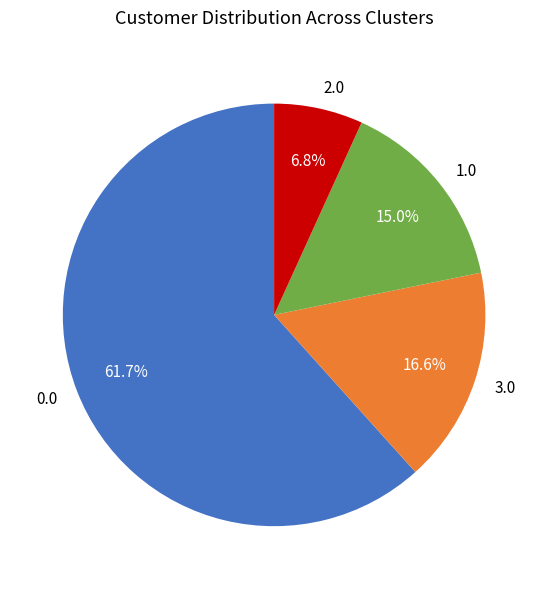

Between 2.0 and 3.0, which is larger?

3.0